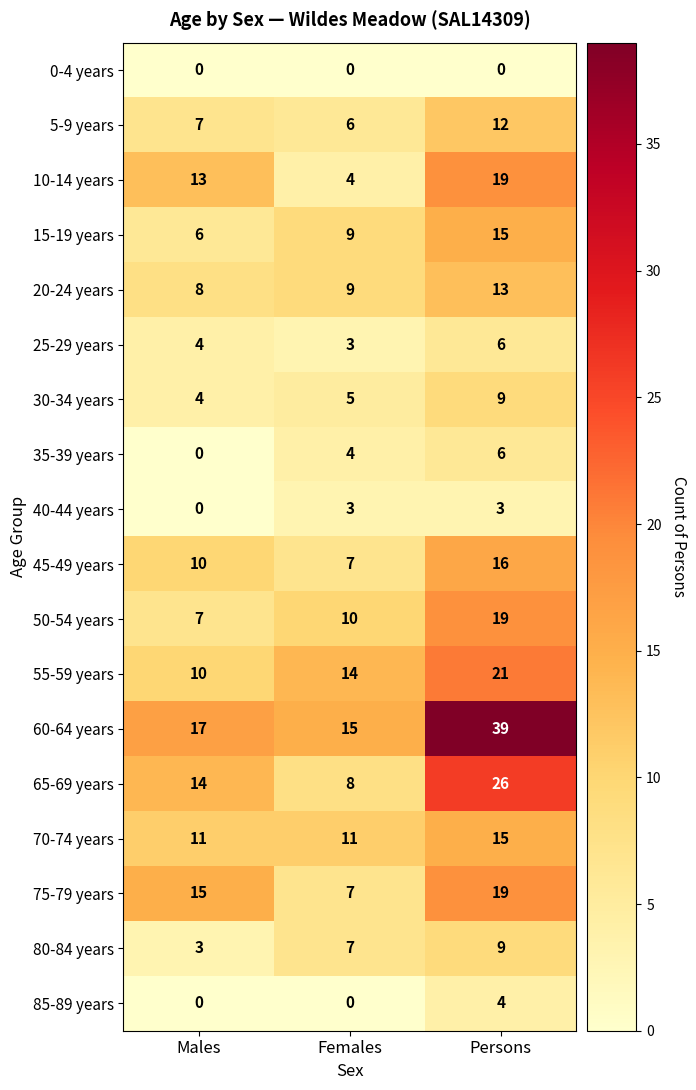

Which series has the widest spread of values?

60-64 years